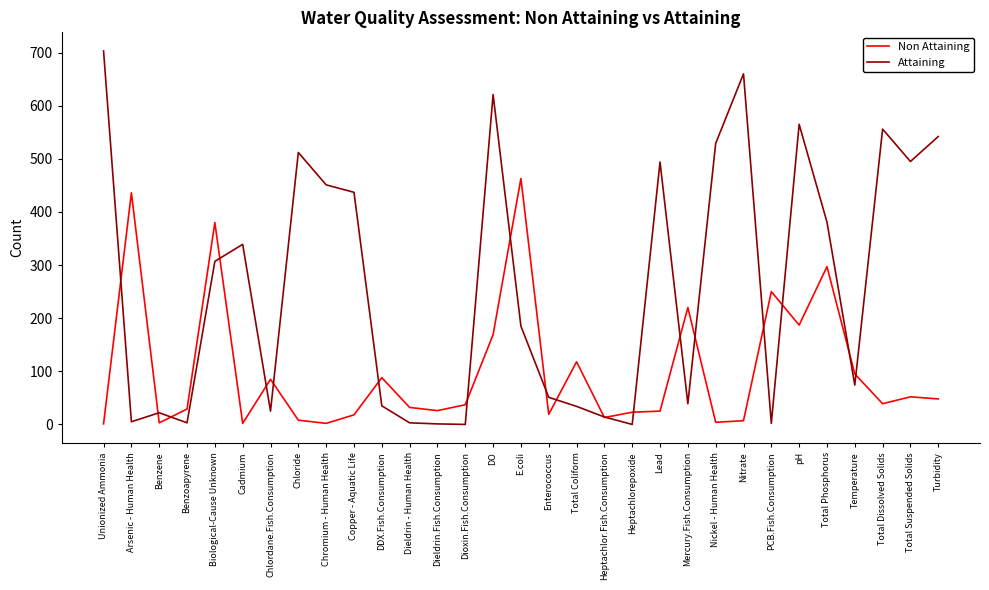

How many categories are shown in the chart?

31